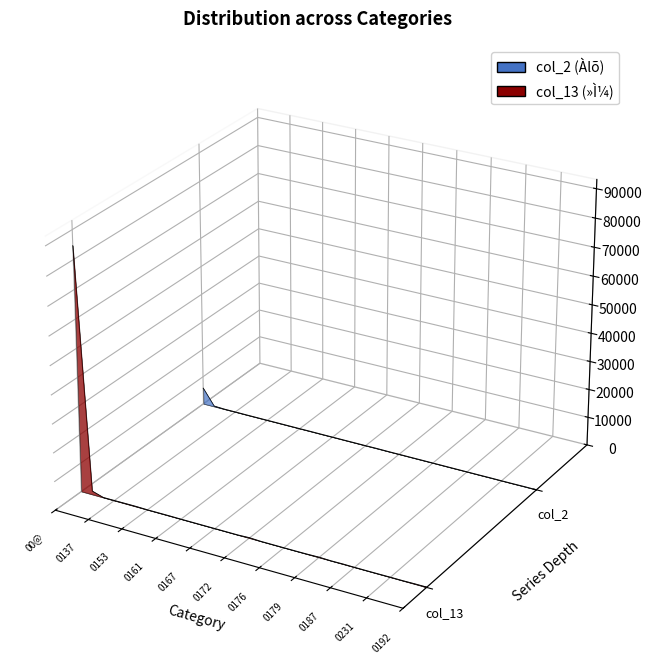

The col_2 (Àlõ) series shows -0.1 at 29. True or false?

False